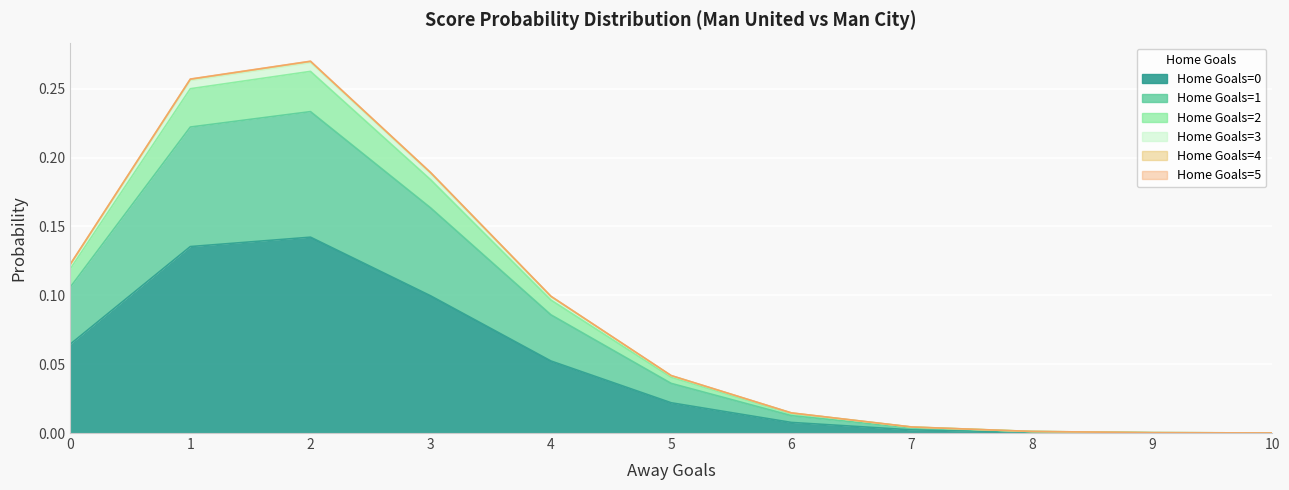

At how many categories does at least one series exceed 0?

11